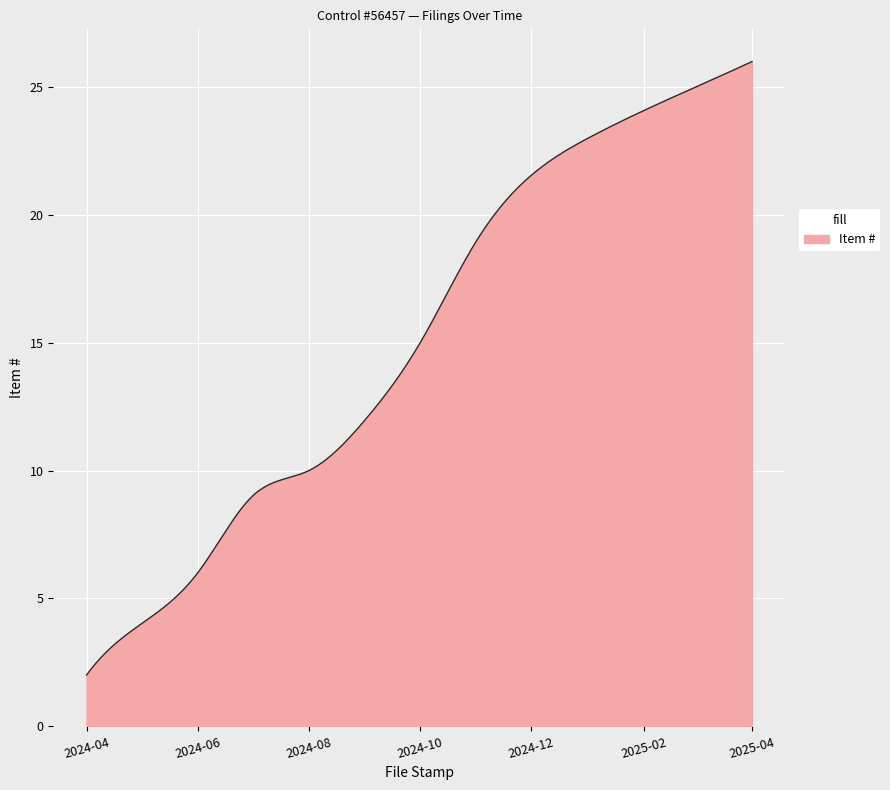

What is the maximum value shown in the chart?

26.0